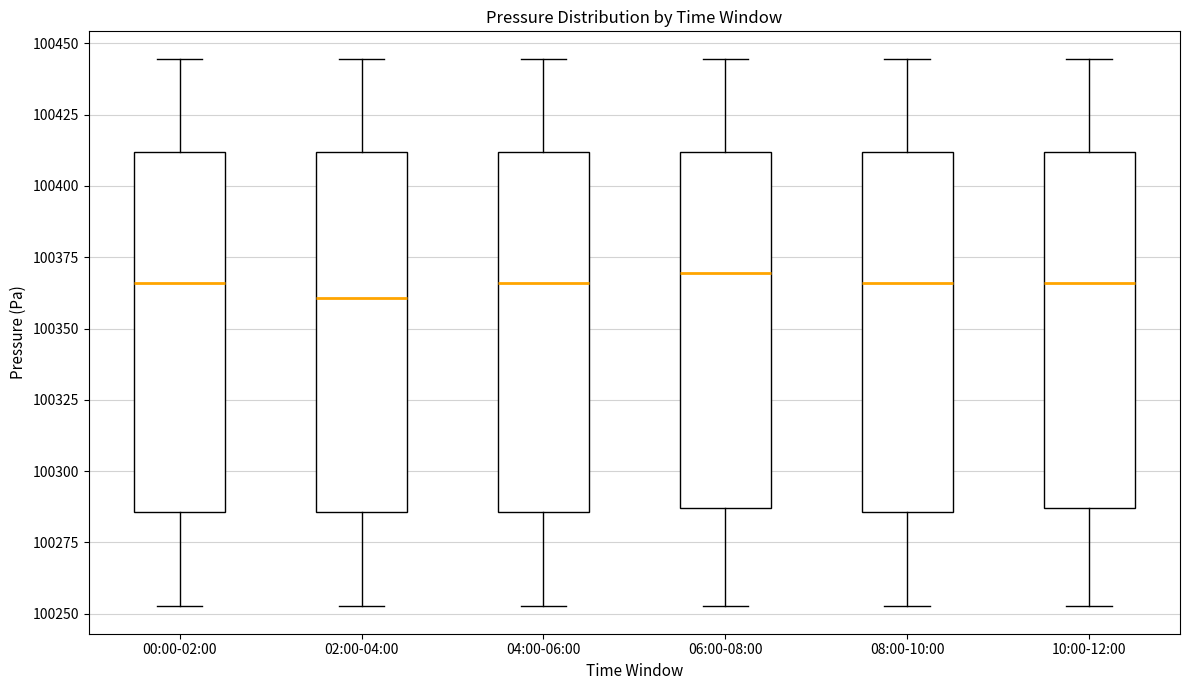

Reading left to right, read every box against the y-axis: the position of its median line, the range the box covers, and the ends of its whiskers. The values are not printed on the chart, so give them approximately, as read against the axis.

00:00-02:00: median 100365, box 100285 to 100410, whiskers 100255 to 100445
02:00-04:00: median 100360, box 100285 to 100410, whiskers 100255 to 100445
04:00-06:00: median 100365, box 100285 to 100410, whiskers 100255 to 100445
06:00-08:00: median 100370, box 100285 to 100410, whiskers 100255 to 100445
08:00-10:00: median 100365, box 100285 to 100410, whiskers 100255 to 100445
10:00-12:00: median 100365, box 100285 to 100410, whiskers 100255 to 100445